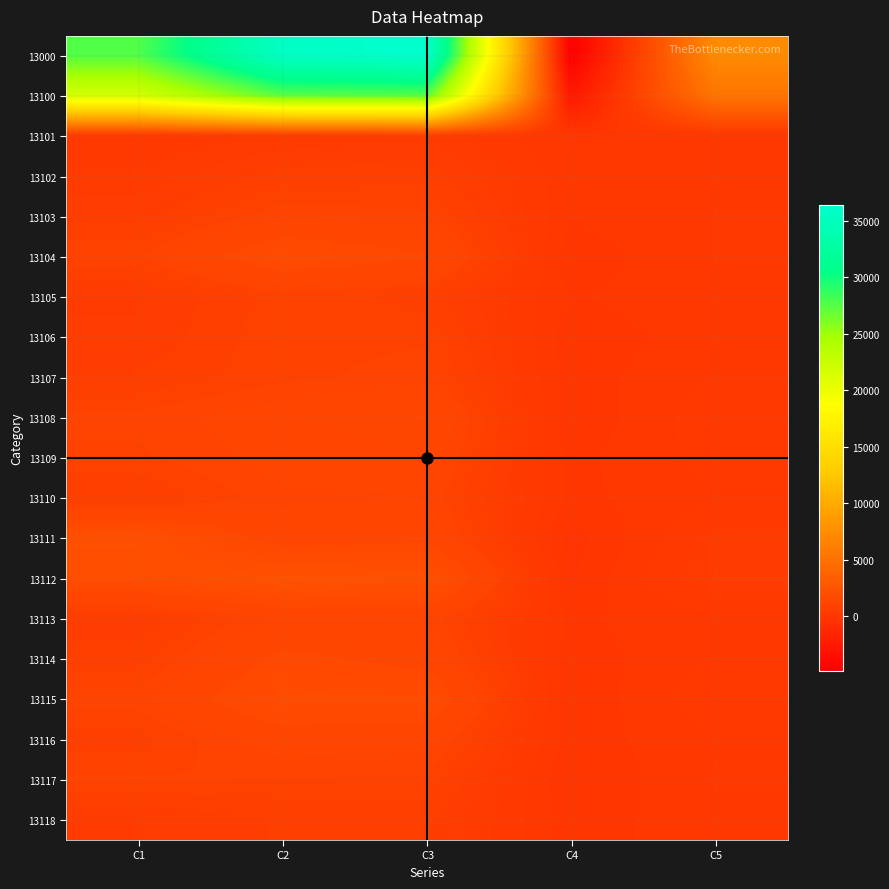

Reading left to right, what are all the values shown in this chart?

13000: C1=27667	C2=35656	C3=36409	C4=-4815	C5=7273
13100: C1=21824	C2=27398	C3=27541	C4=-2654	C5=5369
13101: C1=176	C2=370	C3=454	C4=0	C5=38
13102: C1=386	C2=741	C3=771	C4=52	C5=146
13103: C1=612	C2=1085	C3=1020	C4=28	C5=182
13104: C1=961	C2=1804	C3=1492	C4=-98	C5=183
13105: C1=482	C2=899	C3=766	C4=-4	C5=150
13106: C1=518	C2=944	C3=959	C4=-100	C5=101
13107: C1=684	C2=941	C3=1044	C4=-69	C5=178
13108: C1=1038	C2=1273	C3=1483	C4=-128	C5=293
13109: C1=944	C2=1227	C3=1284	C4=-45	C5=249
13110: C1=661	C2=1107	C3=1131	C4=-33	C5=160
13111: C1=2159	C2=1247	C3=1361	C4=-224	C5=393
13112: C1=1956	C2=2332	C3=2230	C4=-175	C5=513
13113: C1=537	C2=1158	C3=1116	C4=-22	C5=139
13114: C1=760	C2=1555	C3=1344	C4=-87	C5=178
13115: C1=1061	C2=1852	C3=1830	C4=-137	C5=317
13116: C1=760	C2=1282	C3=1230	C4=-80	C5=164
13117: C1=1002	C2=972	C3=959	C4=-157	C5=192
13118: C1=495	C2=679	C3=698	C4=-77	C5=128